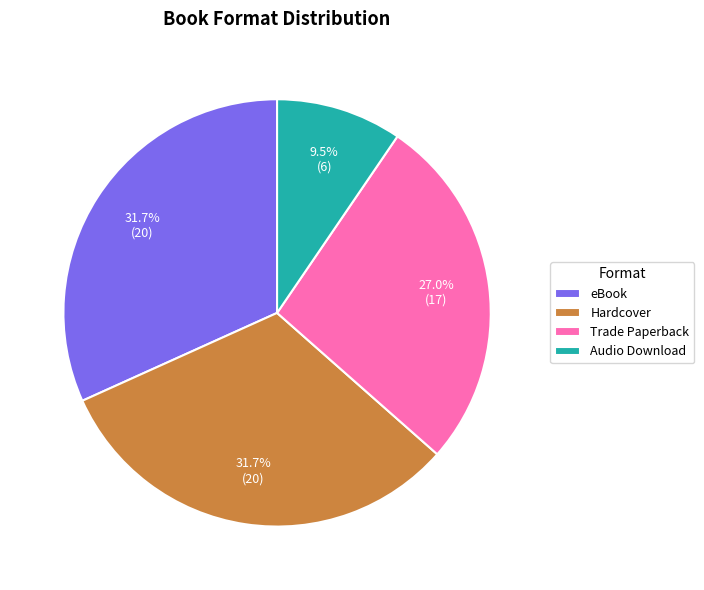

What portion of the pie excludes Trade Paperback?

73.0%